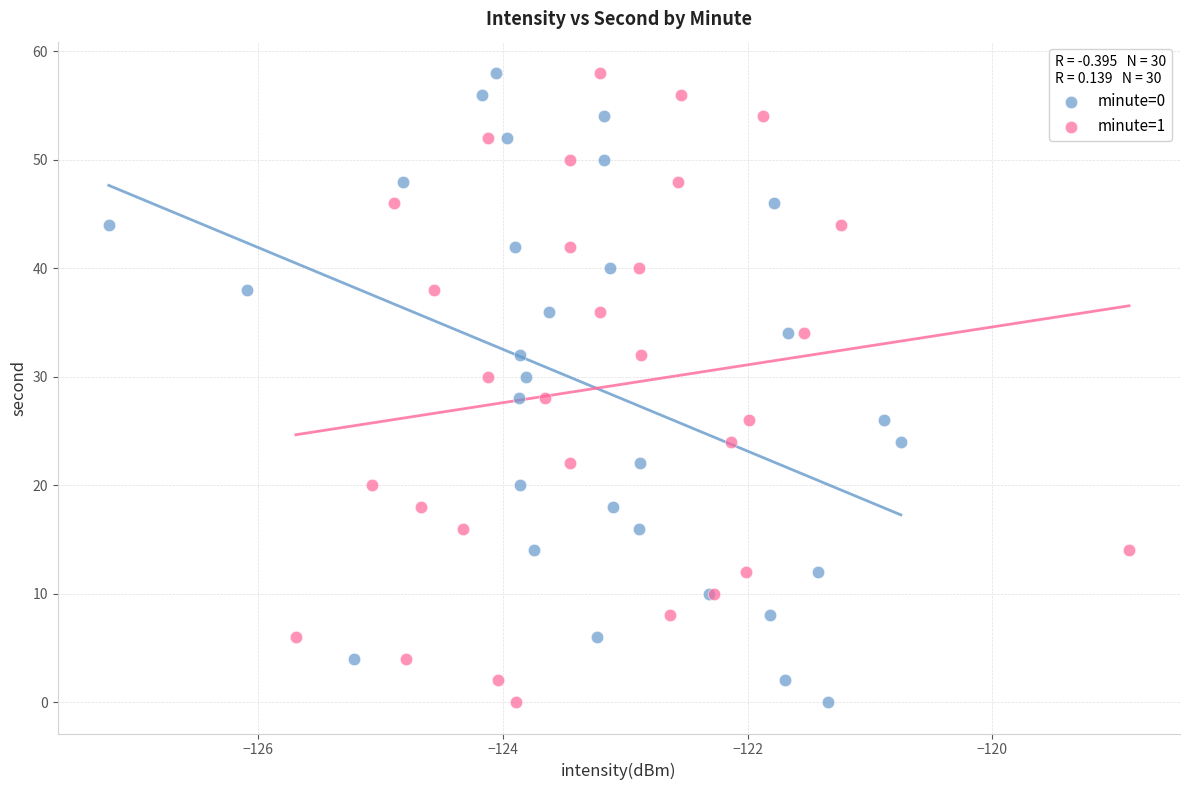

What are all the series names shown in the legend?

minute=0, minute=1